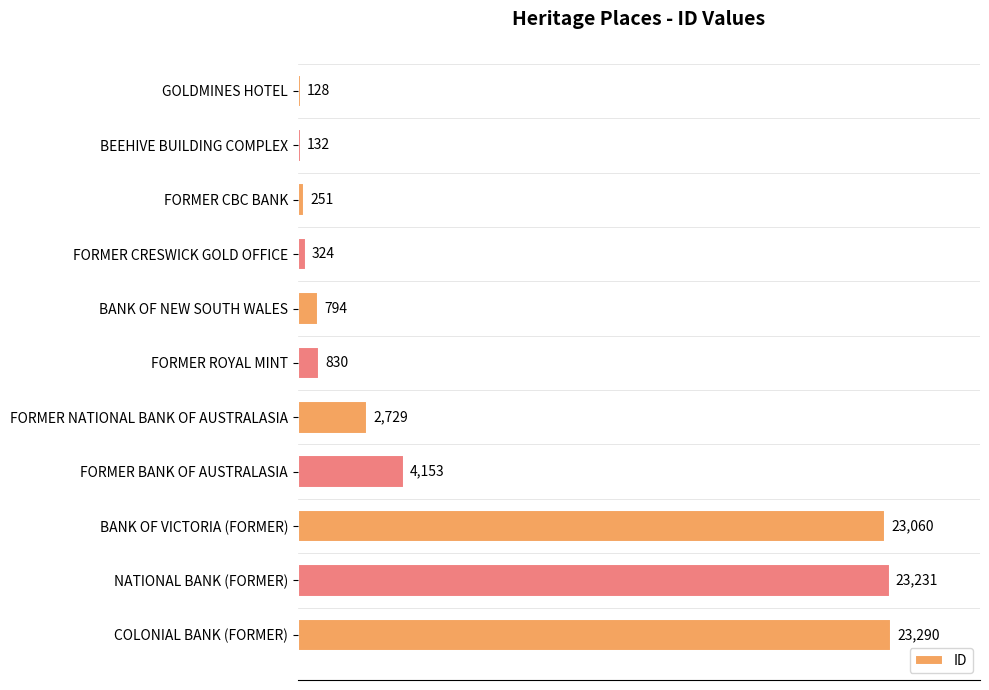

Is it true that the value at GOLDMINES HOTEL is 128?

True